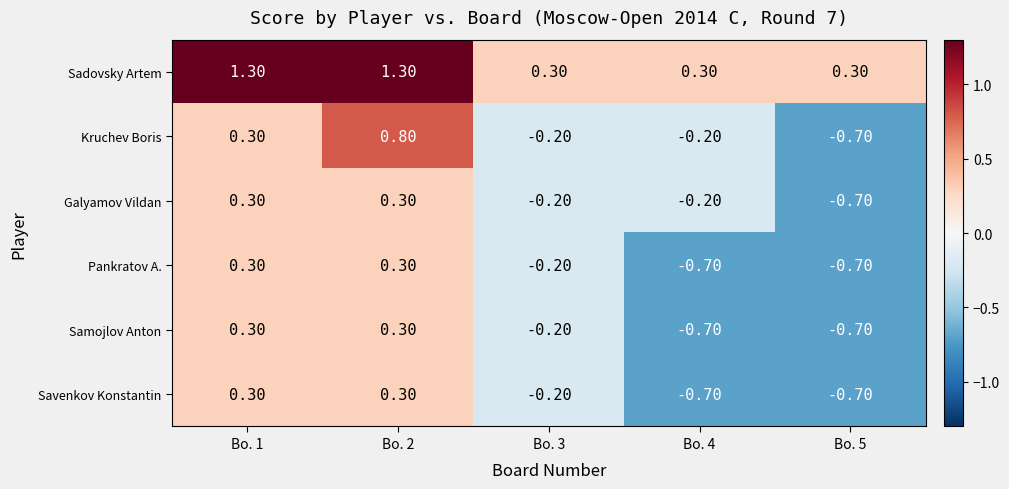

What is the difference between the maximum and second lowest values in the Pankratov A. series?

1.0